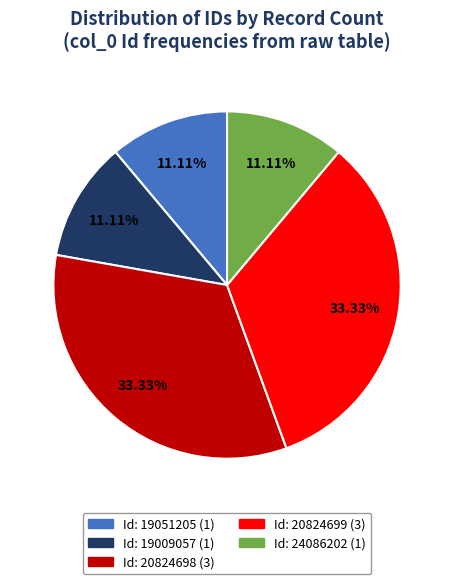

Does any single category account for the majority?

No